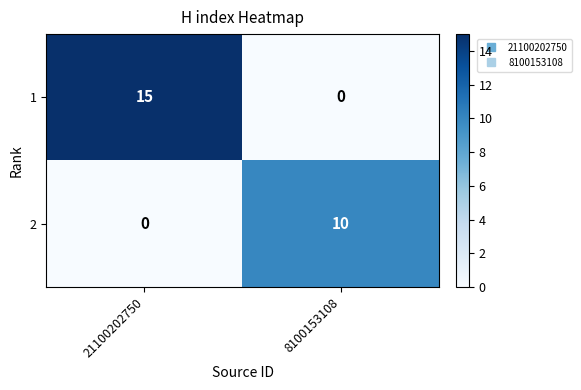

Rank the series at 8100153108 from lowest to highest value.

1, 2